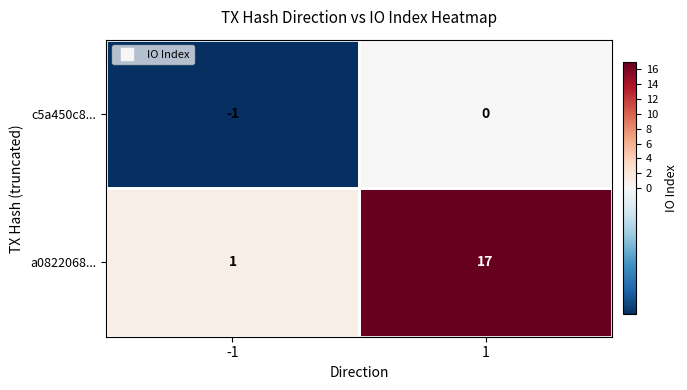

What is the difference between the maximum and minimum values in the a0822068... series?

16